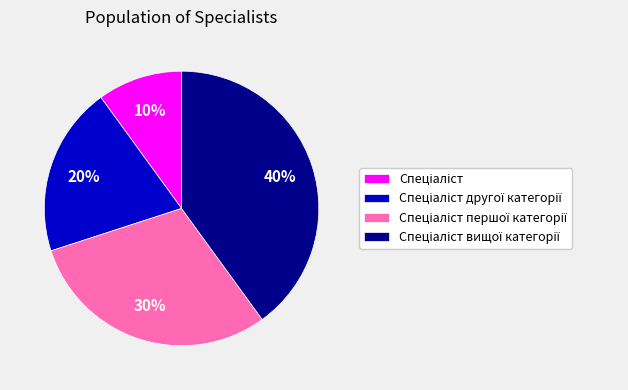

To the nearest percent, what is the average slice percentage?

25%